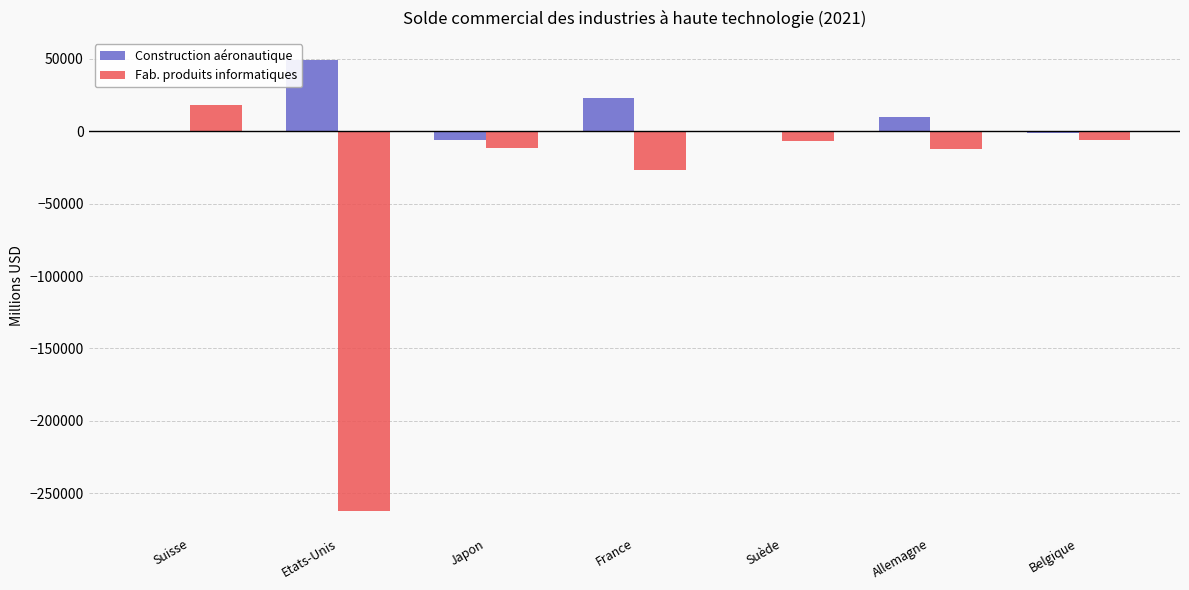

What is the sum of the Construction aéronautique values at Allemagne and France?

32736.1